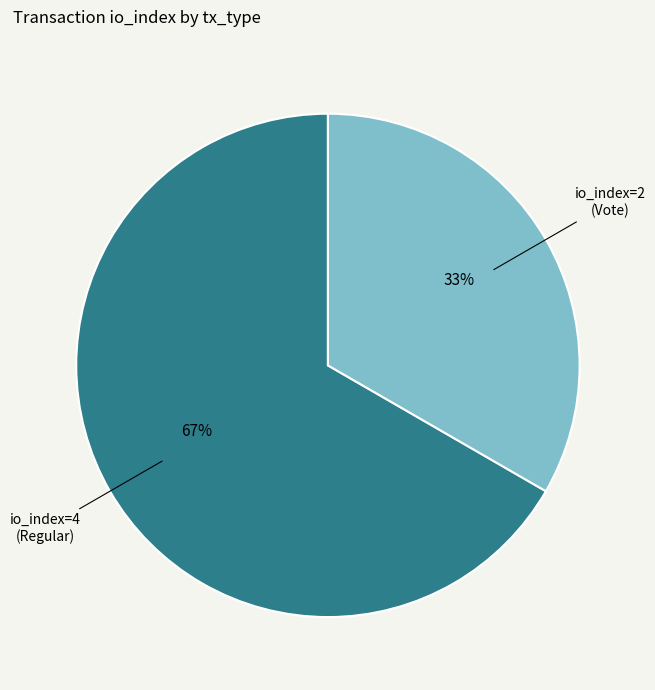

Does any single category account for the majority?

Yes